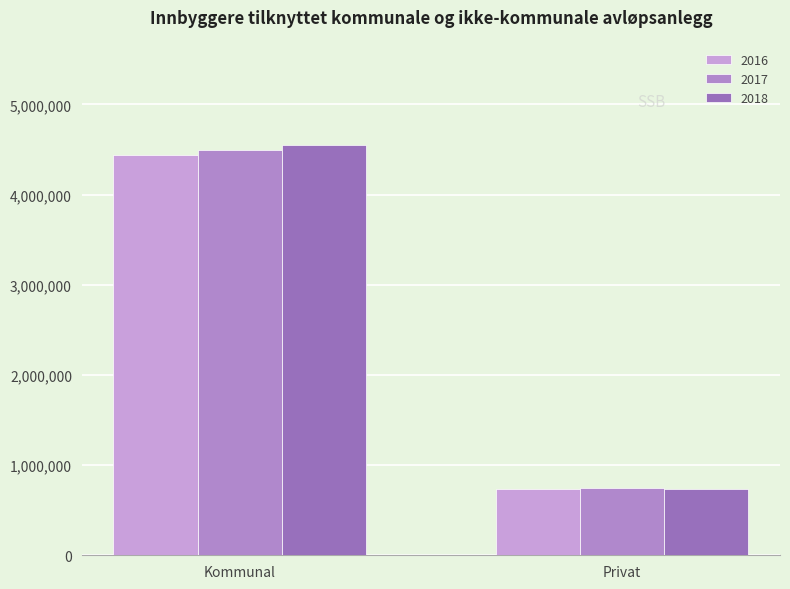

What position from the left is Privat?

2